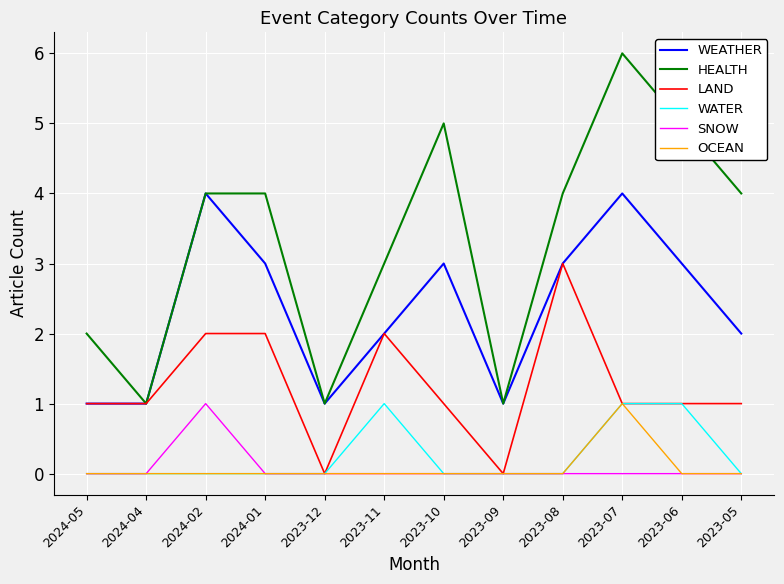

How many lines are shown in the chart?

6